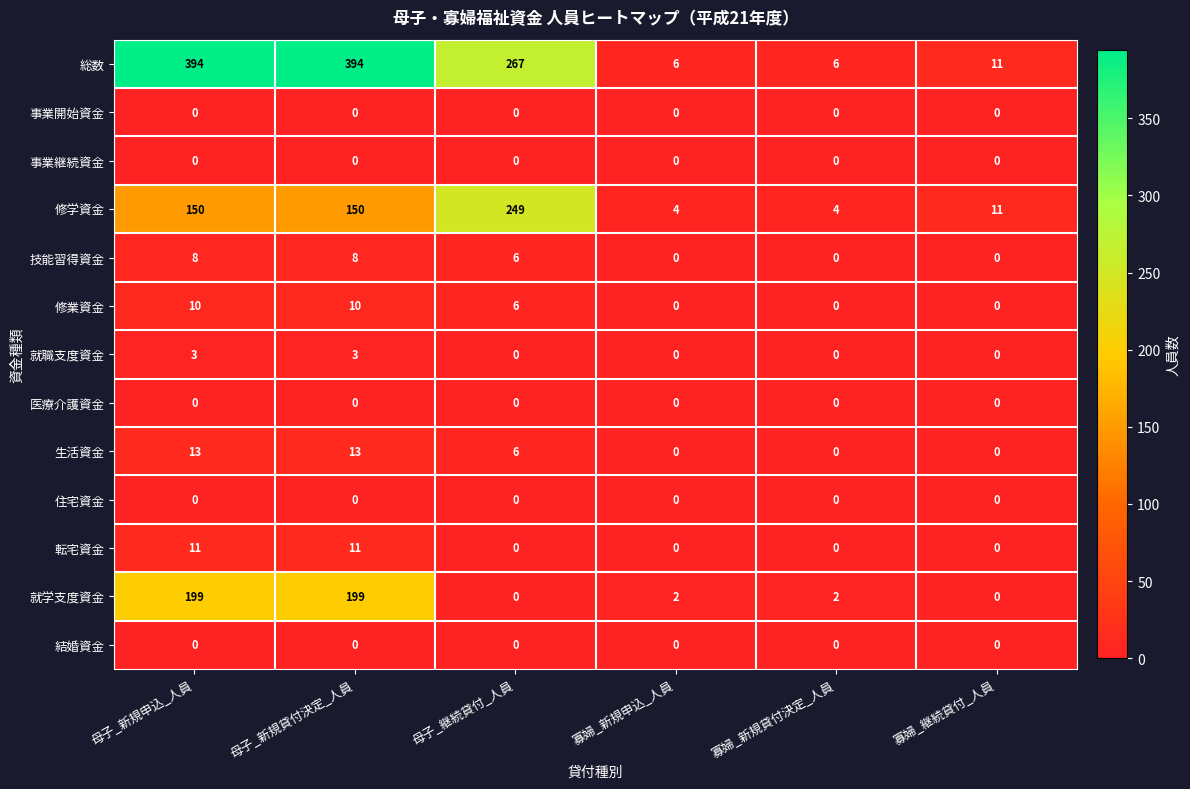

How many values in the 就学支度資金 series are below 2?

2